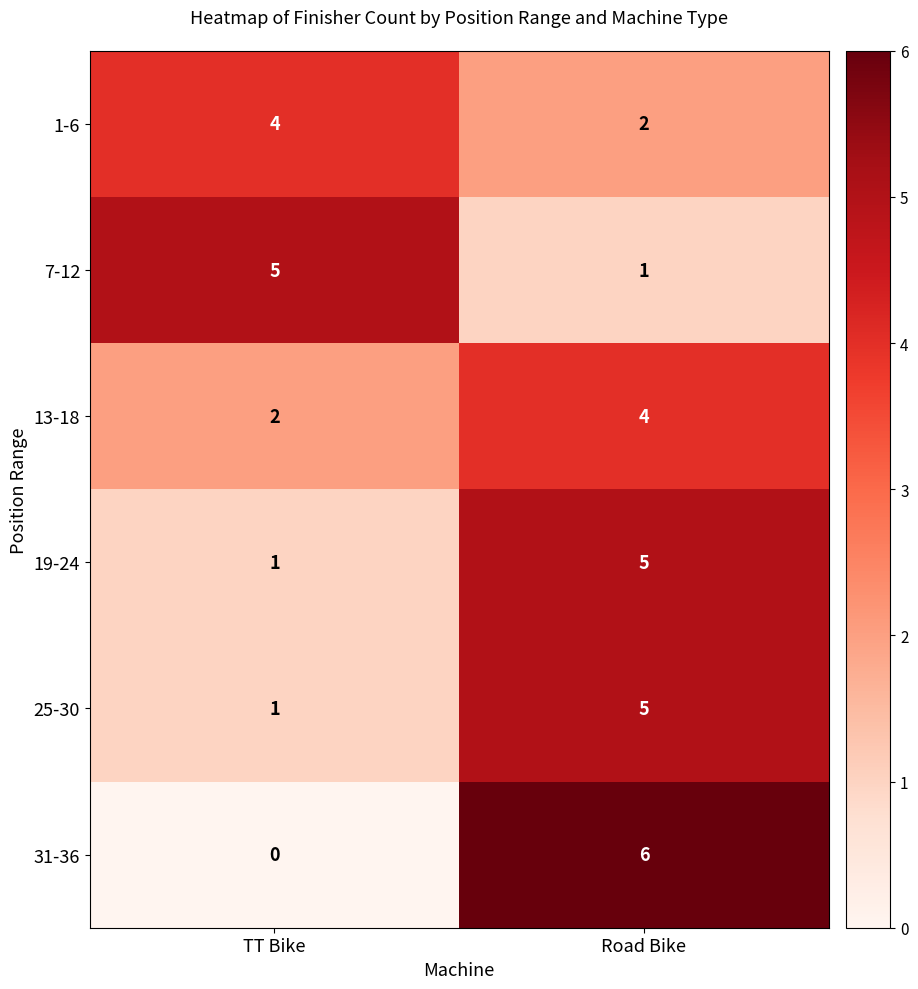

Which series has the widest spread of values?

31-36